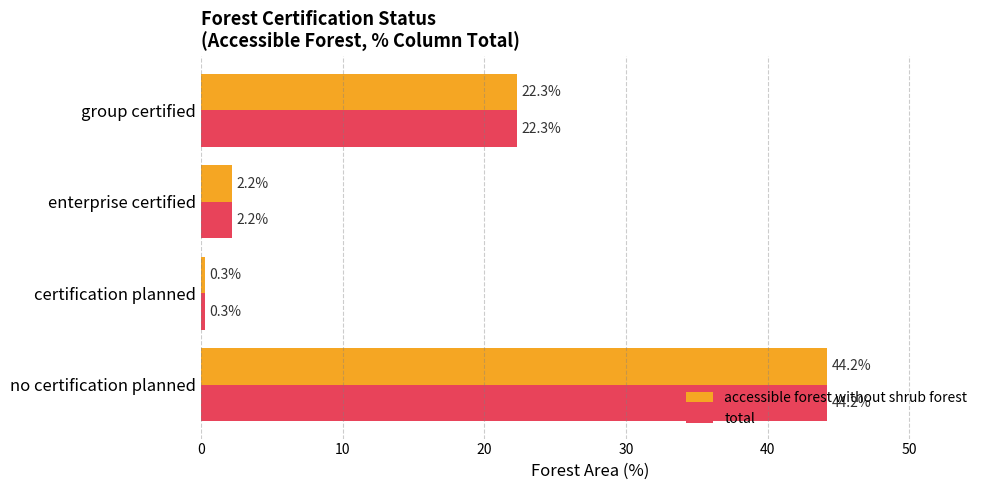

Read the total value at certification planned.

0.3